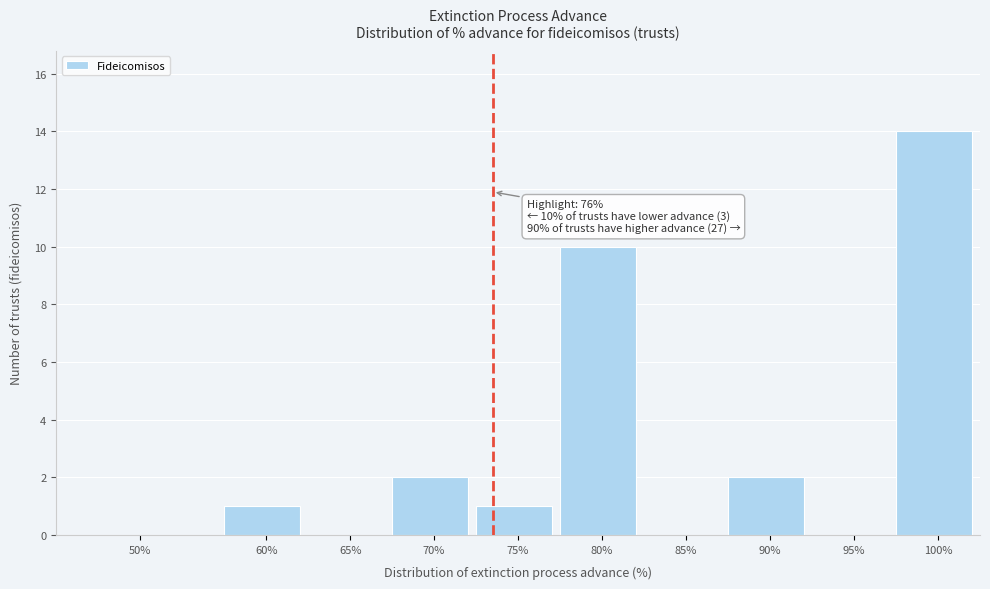

Reading right to left, transcribe all the data shown in this chart.

100%=14	95%=0	90%=2	85%=0	80%=10	75%=1	70%=2	65%=0	60%=1	50%=0